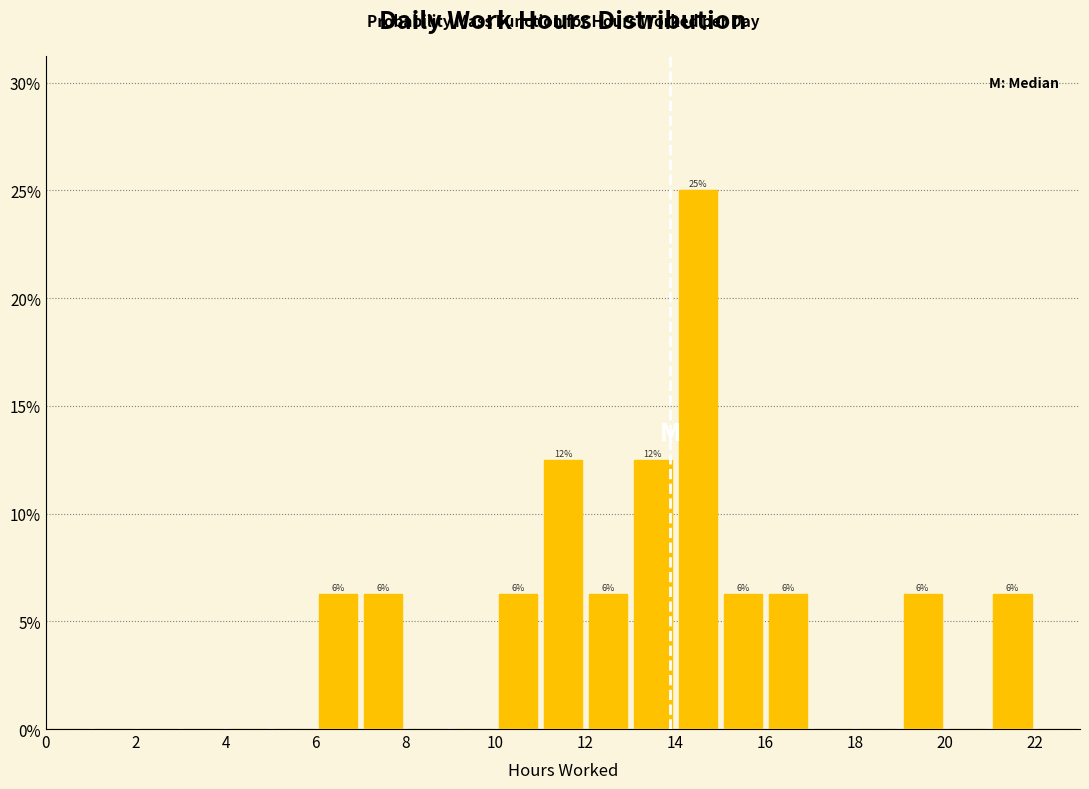

Which range on the x-axis has the tallest bar?

14 to 15